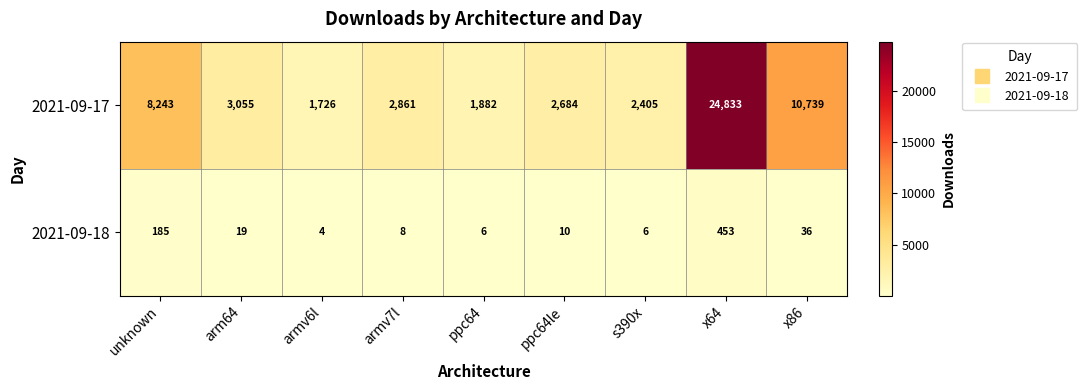

What is the maximum value shown in the chart?

24833